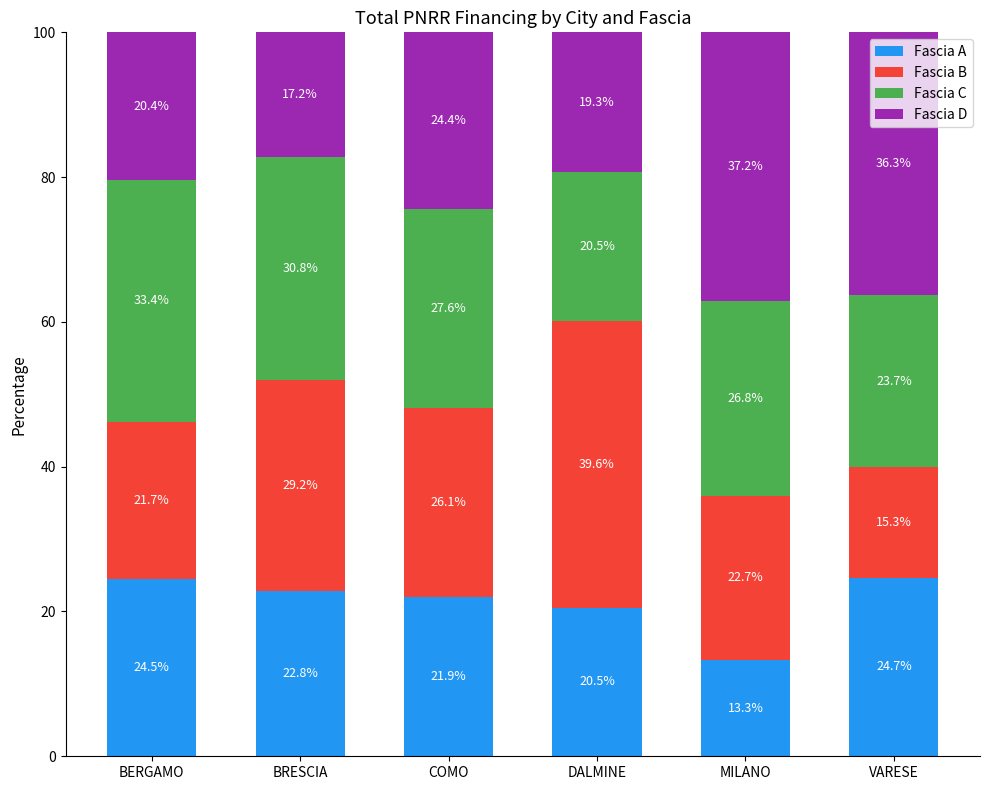

Is it true that Fascia A equals 38.9 at COMO?

False